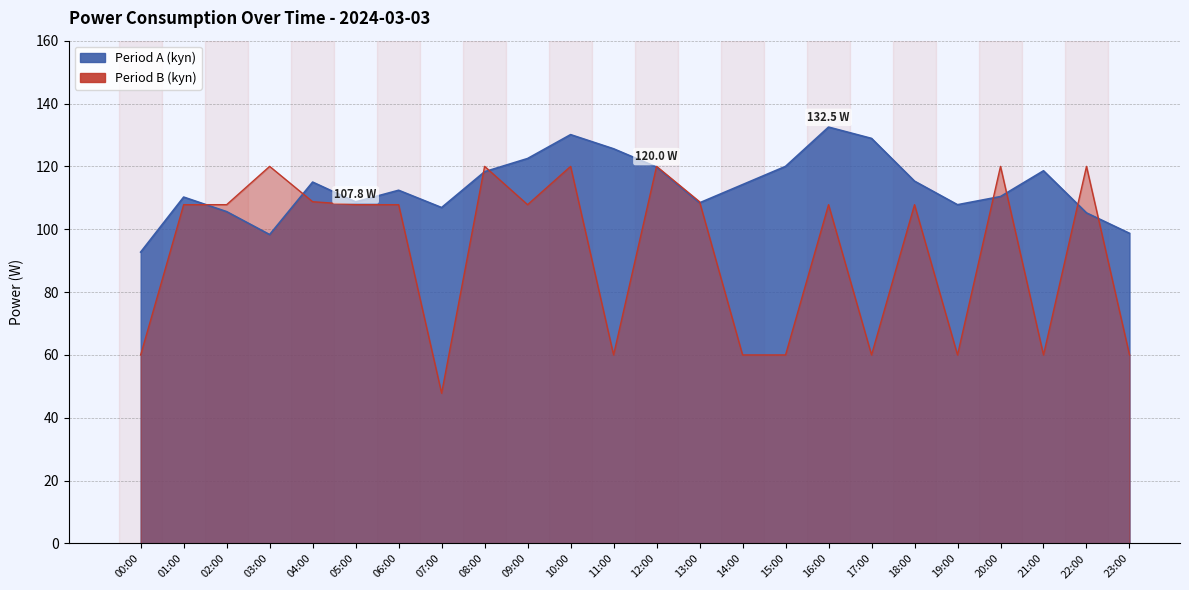

At 14:00, list the series in order from smallest to largest.

group_a, kyn